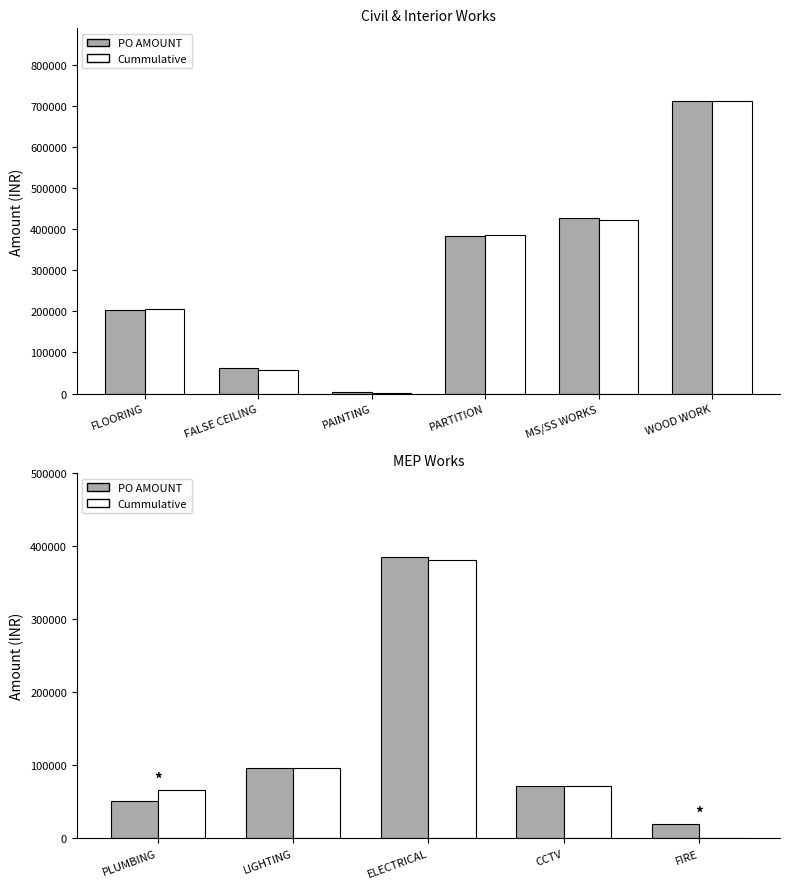

Is the value of Cummulative at FIRE greater than the value of PO AMOUNT at FIRE?

No